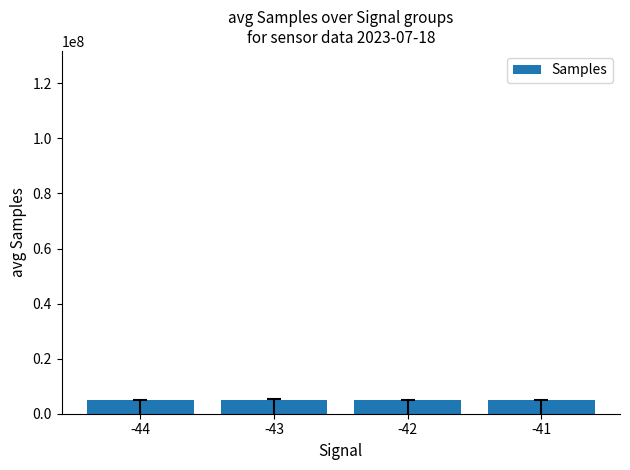

The value at -44 is 5069396. True or false?

True